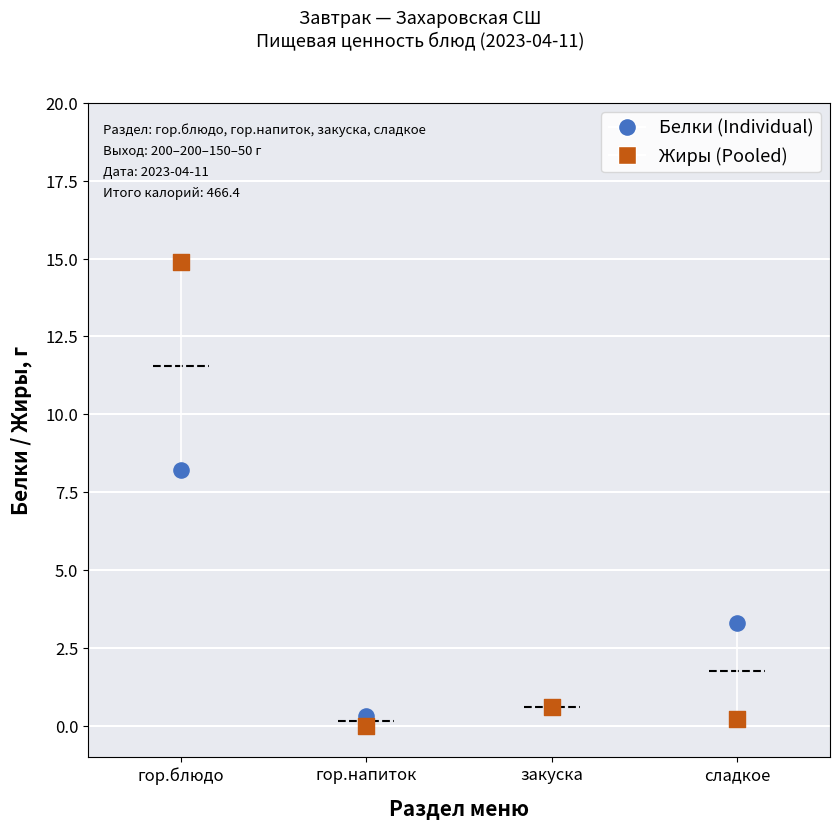

Which series has the widest spread of Y values?

Жиры (Pooled)